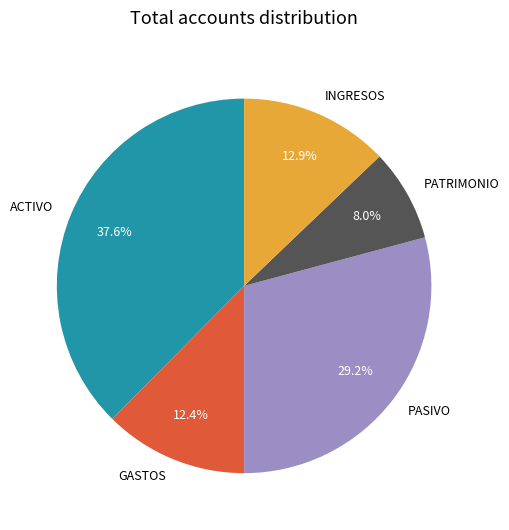

Is it true that ACTIVO is 38% of the pie?

True